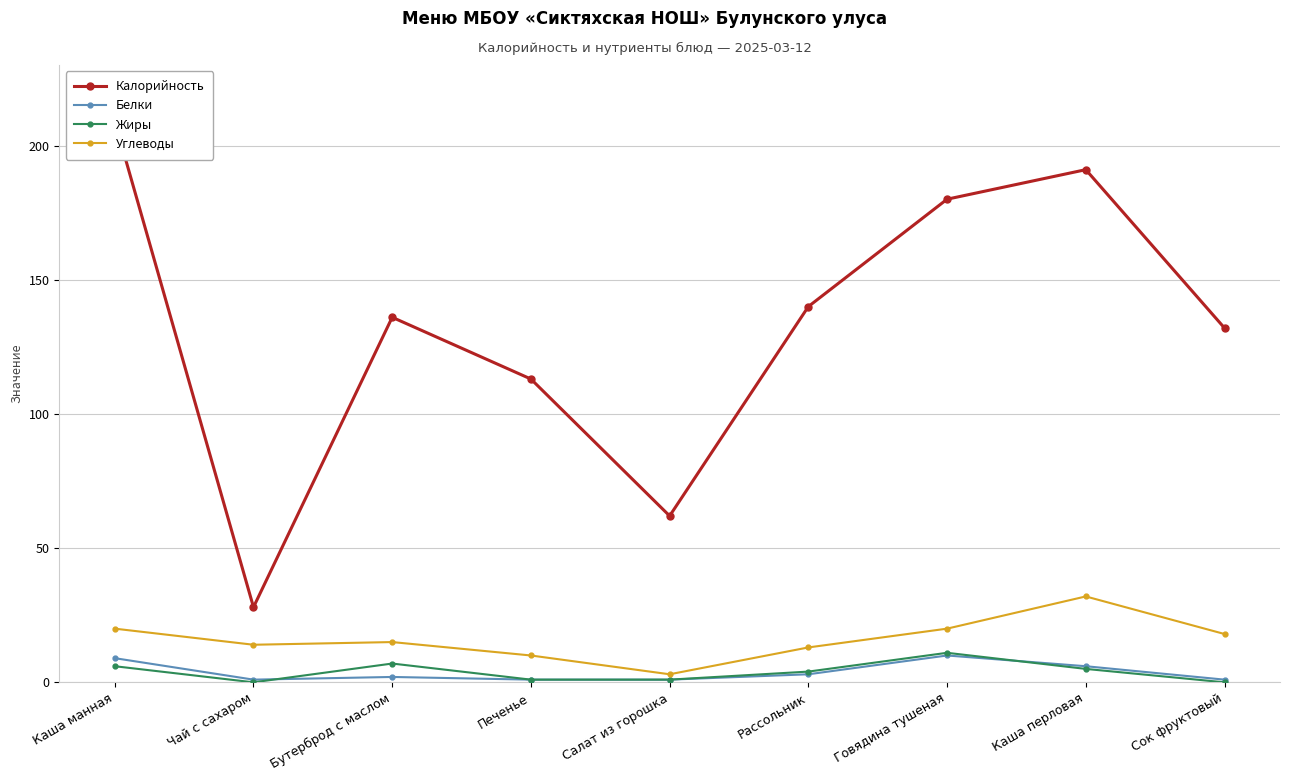

True or false: Калорийность and Белки intersect in this chart.

False